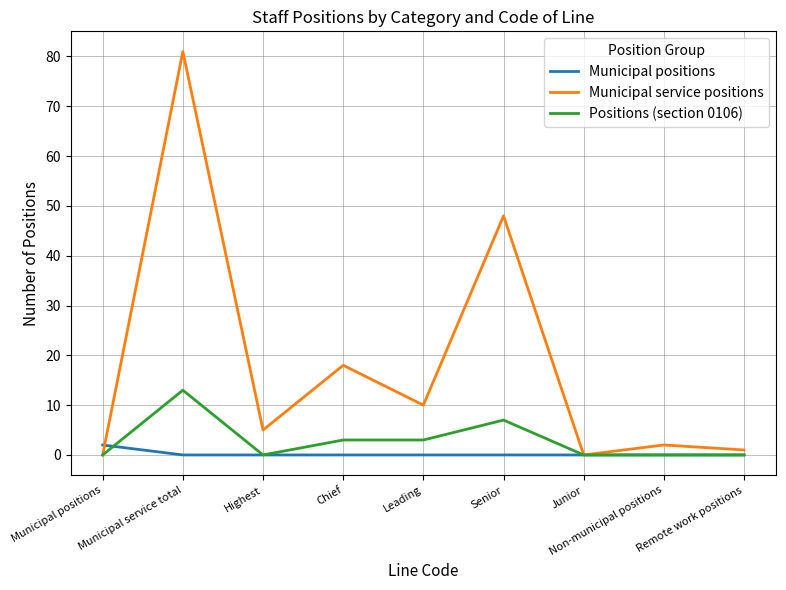

True or false: Municipal service positions has a value of 5 at Highest.

True